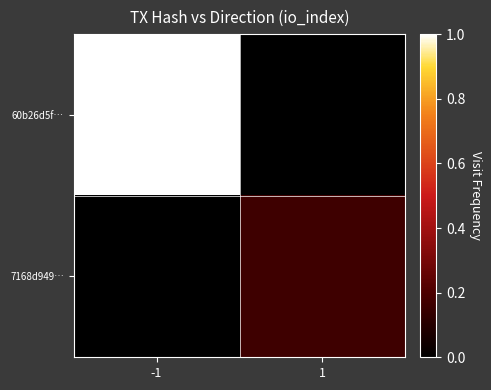

Rank the series by their maximum value, from lowest to highest.

7168d949…, 60b26d5f…